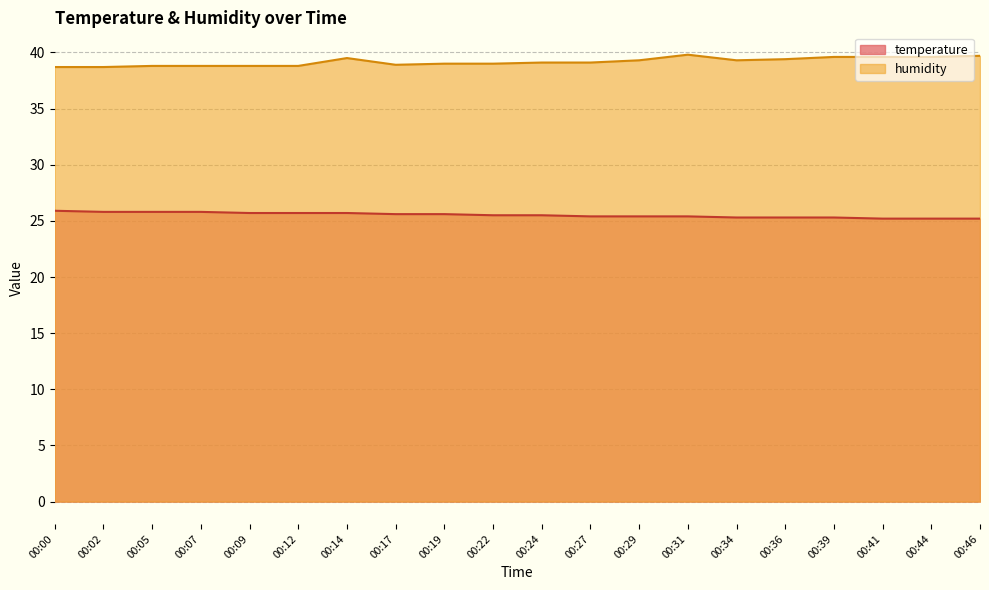

How many lines are shown in the chart?

2